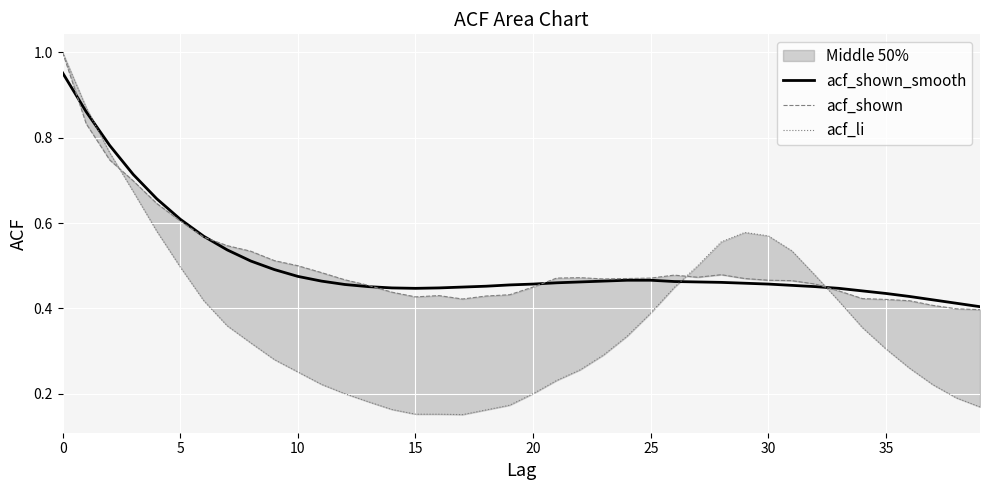

The acf_shown series shows 0.6 at 39. True or false?

False